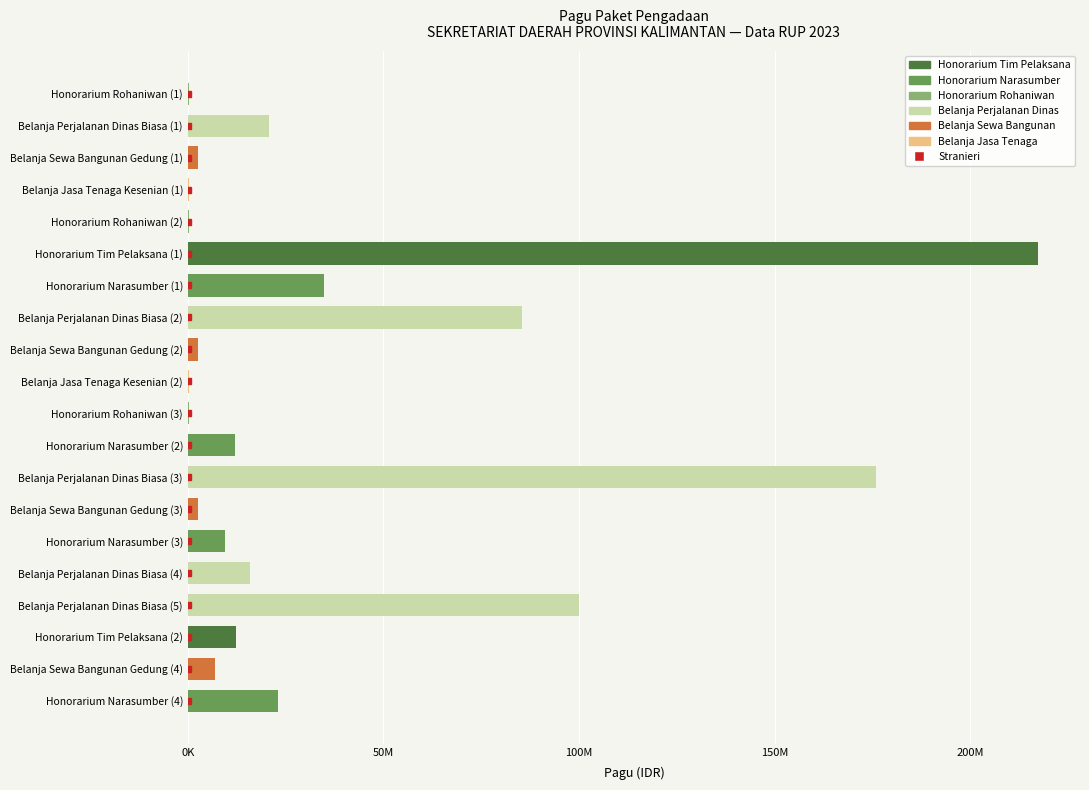

The chart shows a value of 1154895 at Belanja Sewa Bangunan Gedung (2). True or false?

False